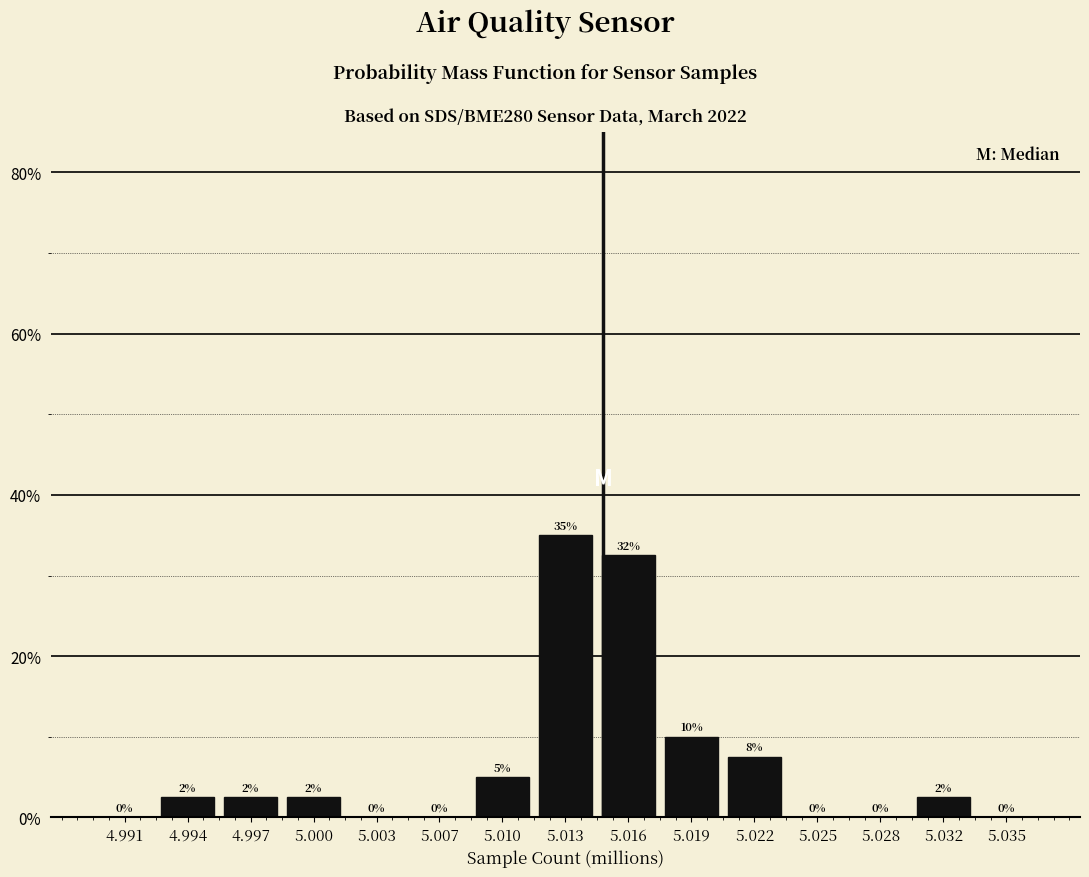

At which label is the value closest to 17?

5.019